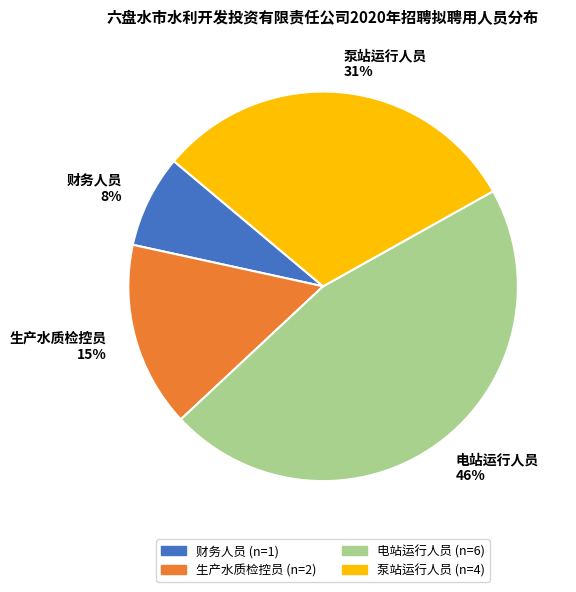

Rank the categories by value from lowest to highest.

财务人员, 生产水质检控员, 泵站运行人员, 电站运行人员